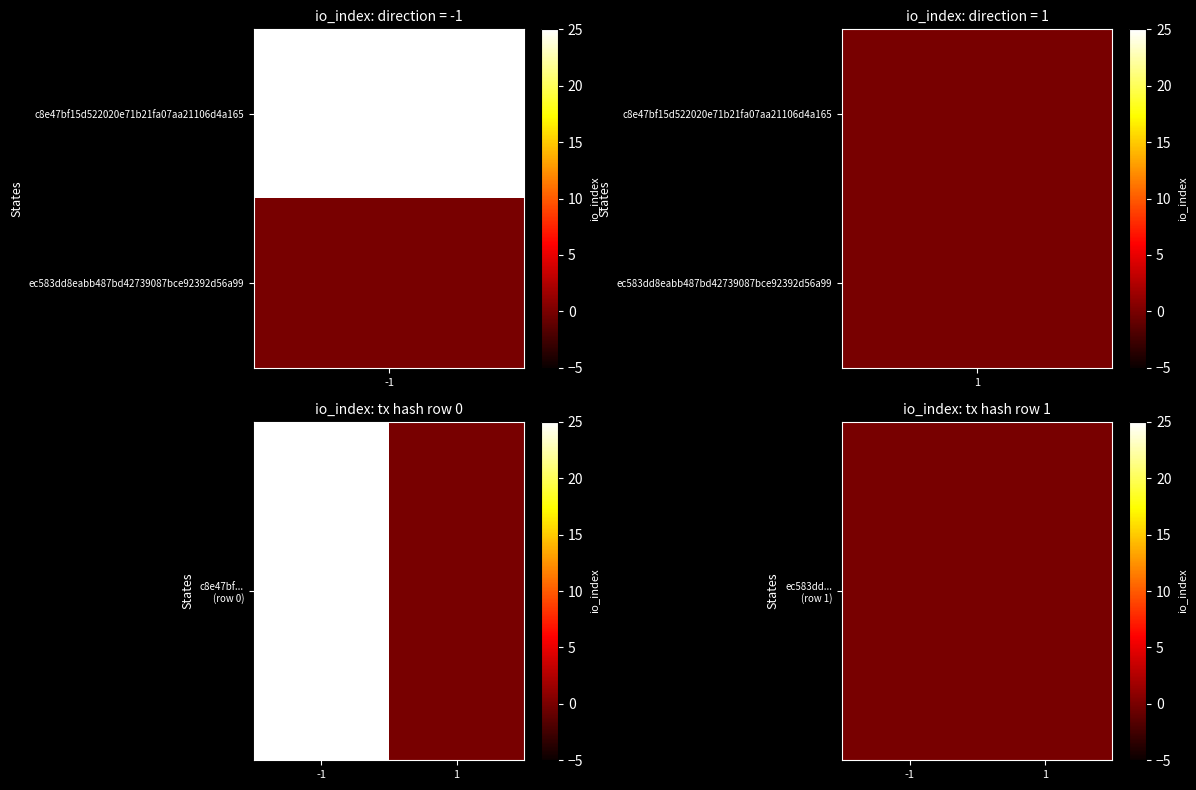

Is the value of ec583dd8eabb487bd42739087bce92392d56a99 at 0 greater than the value of c8e47bf15d522020e71b21fa07aa21106d4a165 at 1?

No